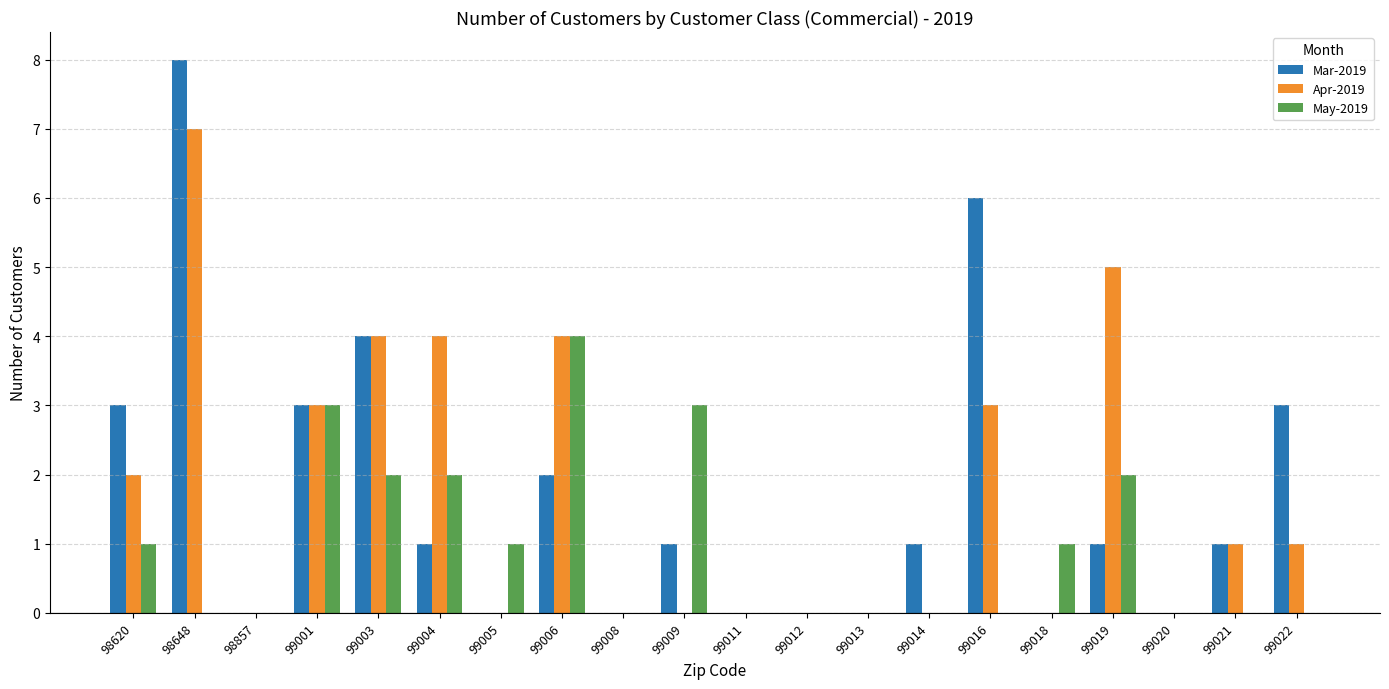

Is the value of Mar-2019 at 98648 greater than the value of Apr-2019 at 99021?

Yes